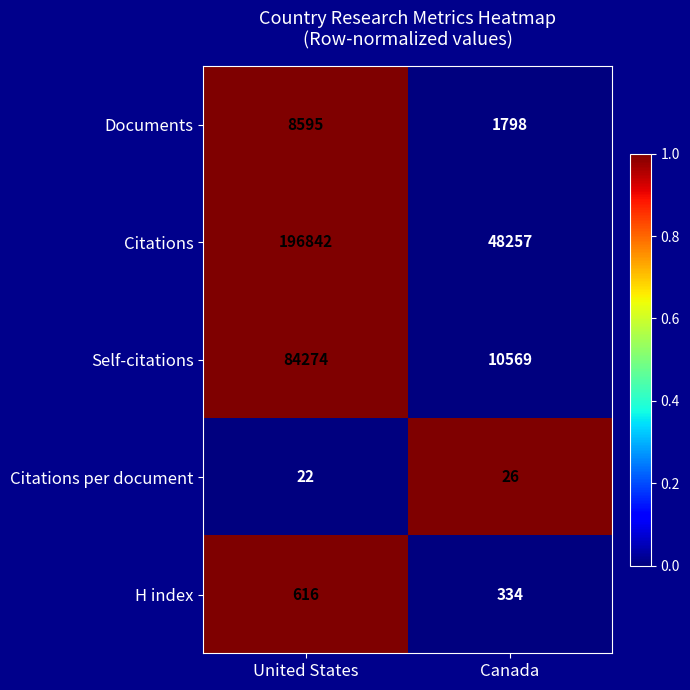

Which series has the largest range (max minus min)?

Citations